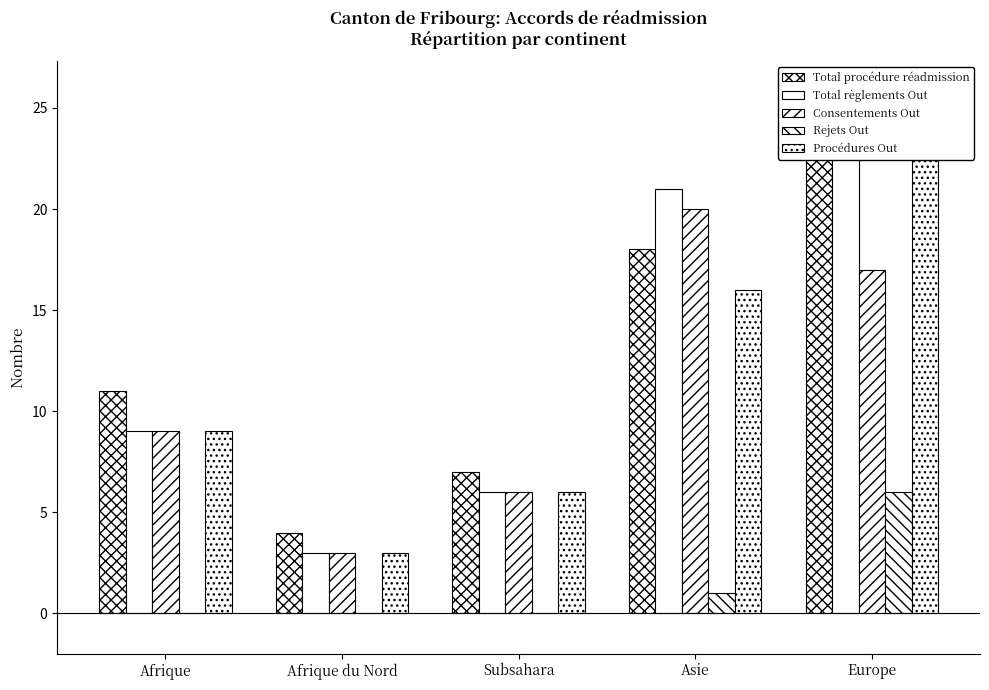

At which category is the sum across all series the highest?

Europe